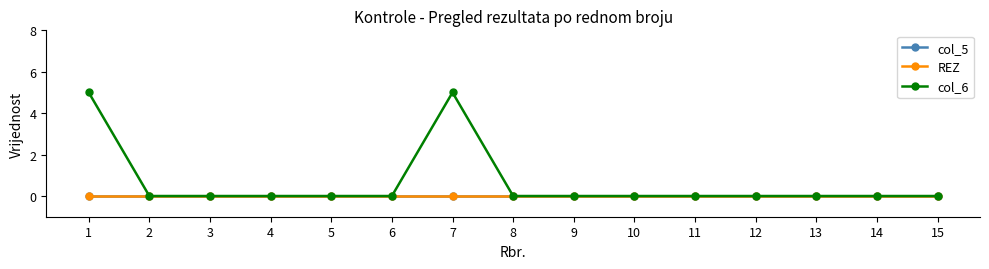

True or false: col_5 has more than 2 interior local peaks.

False